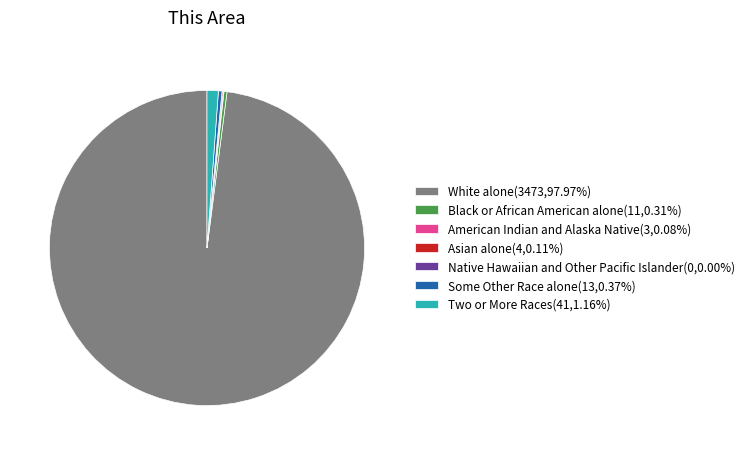

What is the ratio of the value at Black or African American alone(11,0.31%) to the value at Two or More Races(41,1.16%)?

0.3